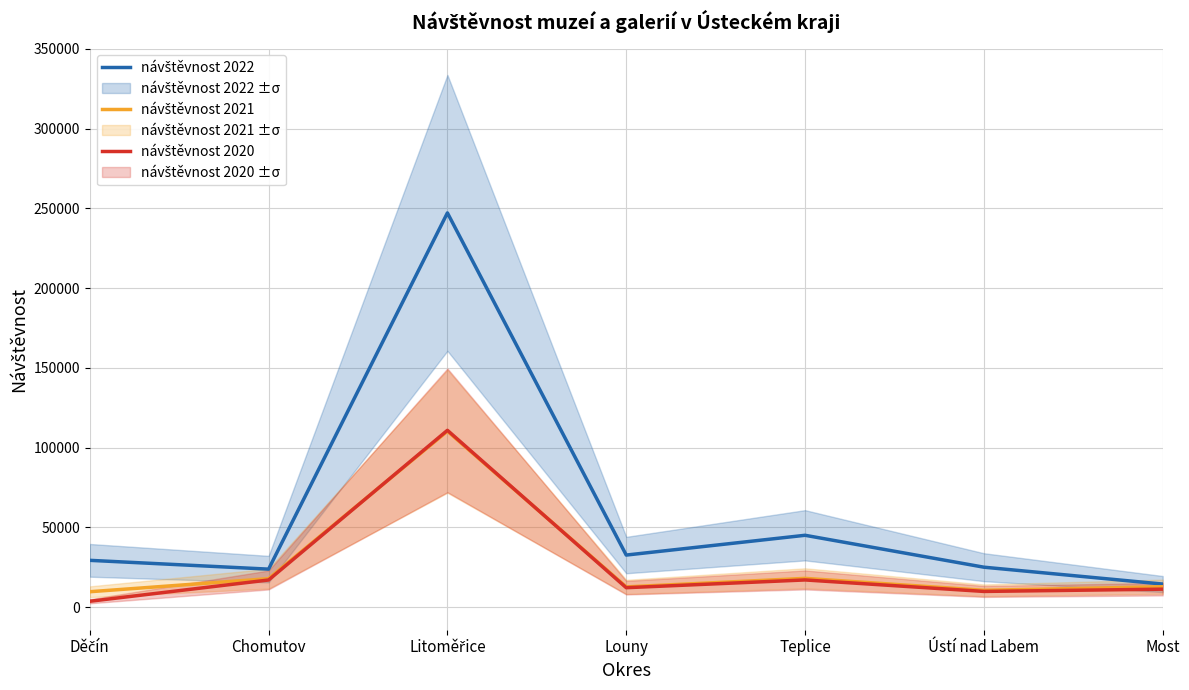

True or false: návštěvnost 2020 and návštěvnost 2022 intersect in this chart.

False